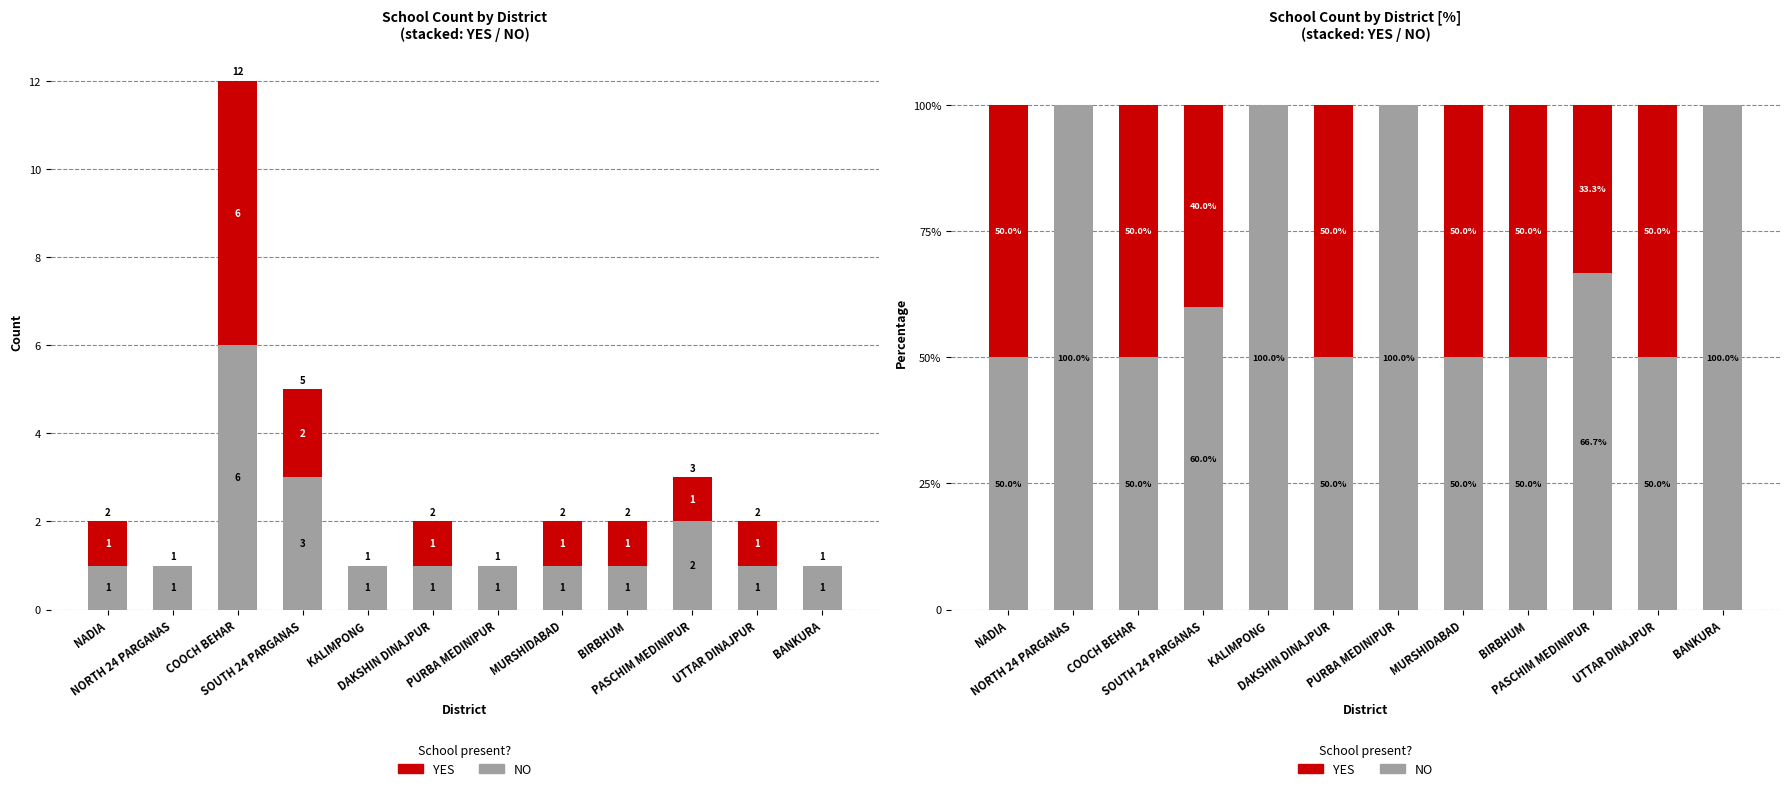

What value does the NO series have at NADIA?

50.0